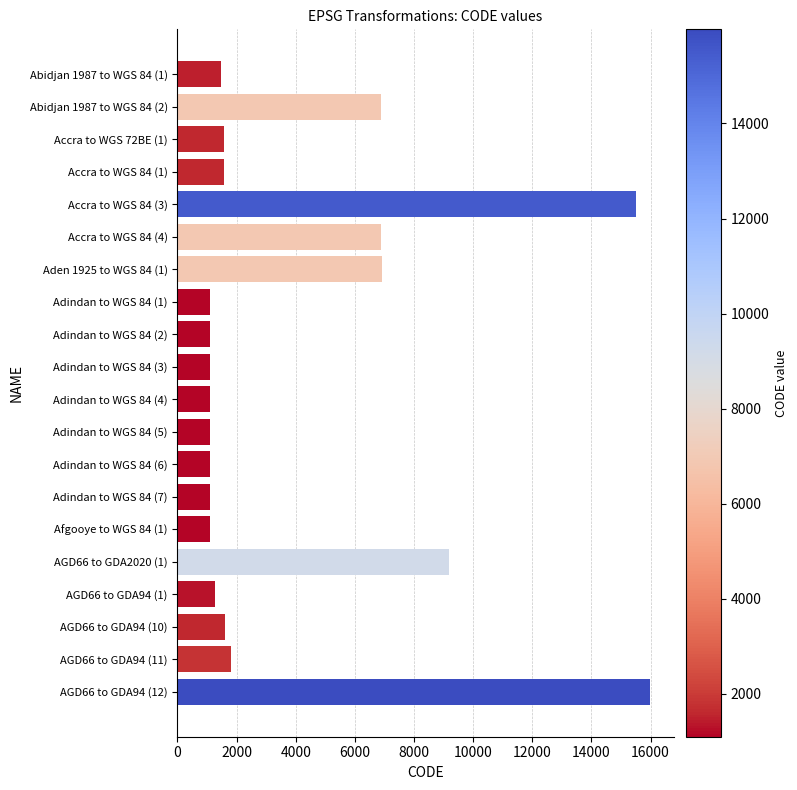

Does the chart contain any negative values?

No